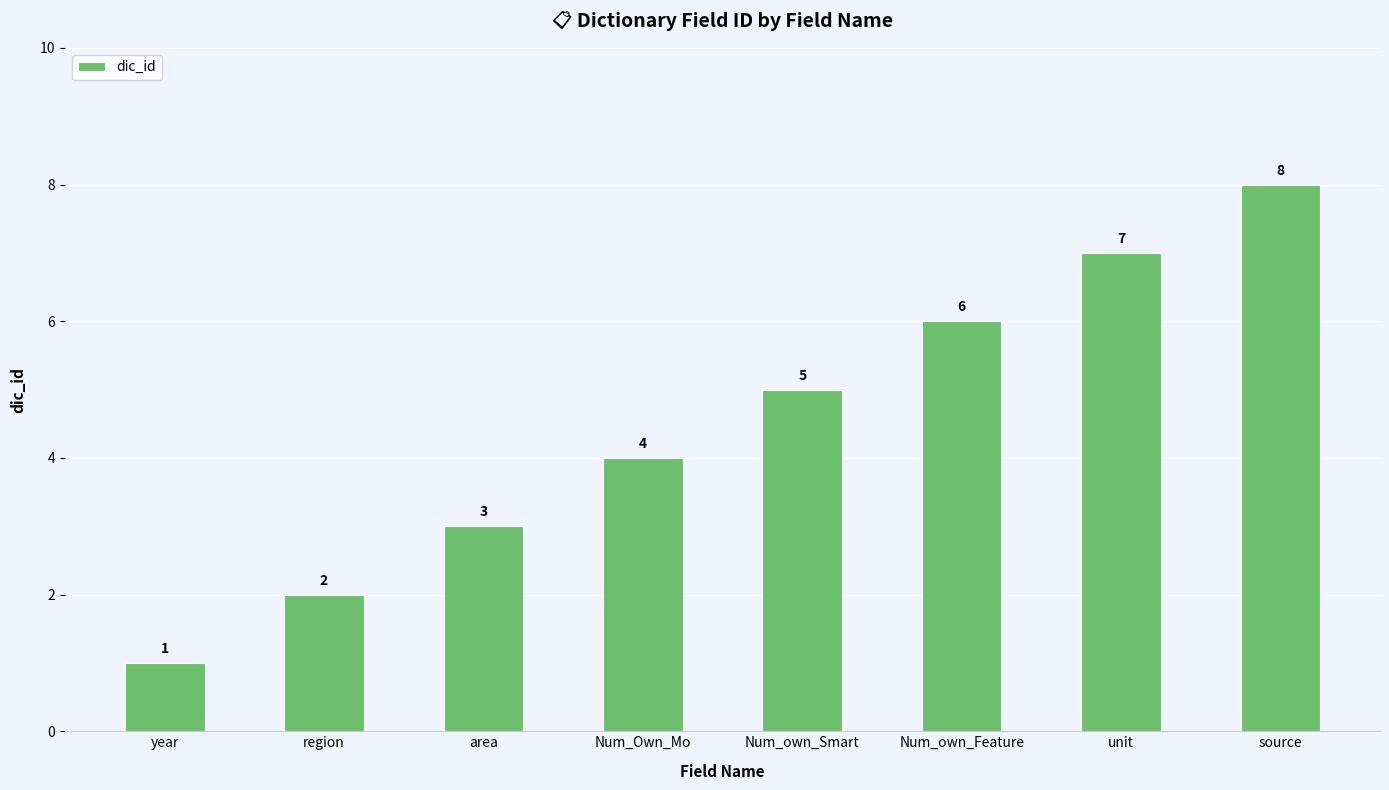

What is the greatest value displayed?

8